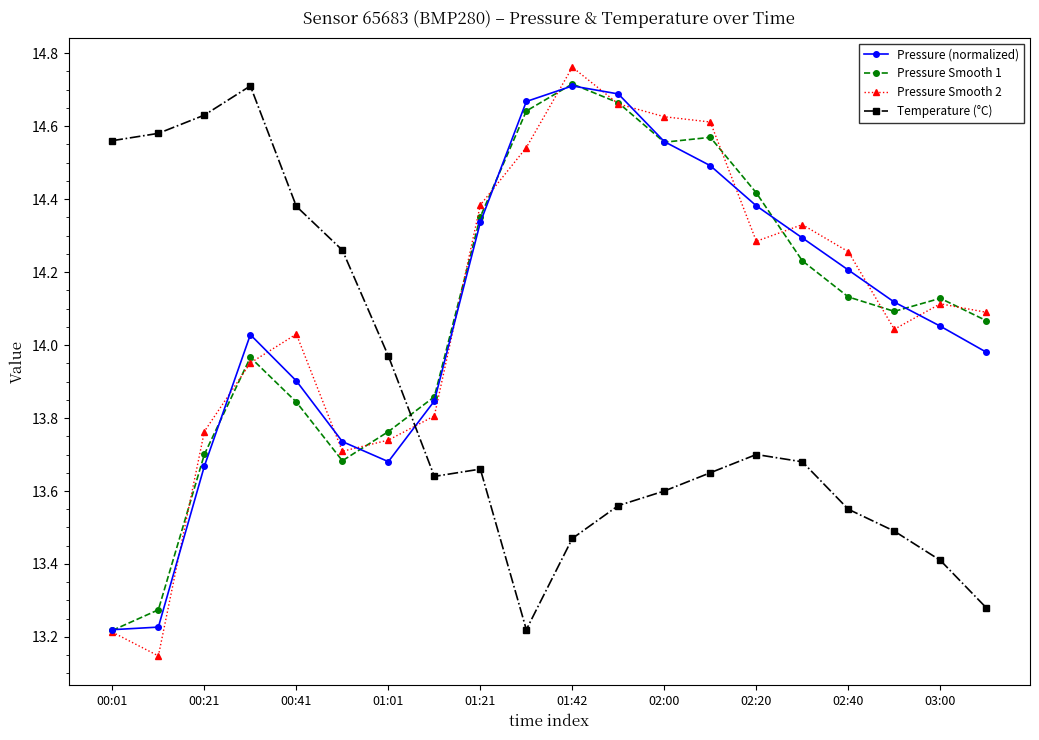

What is the minimum value for Temperature (°C)?

13.2